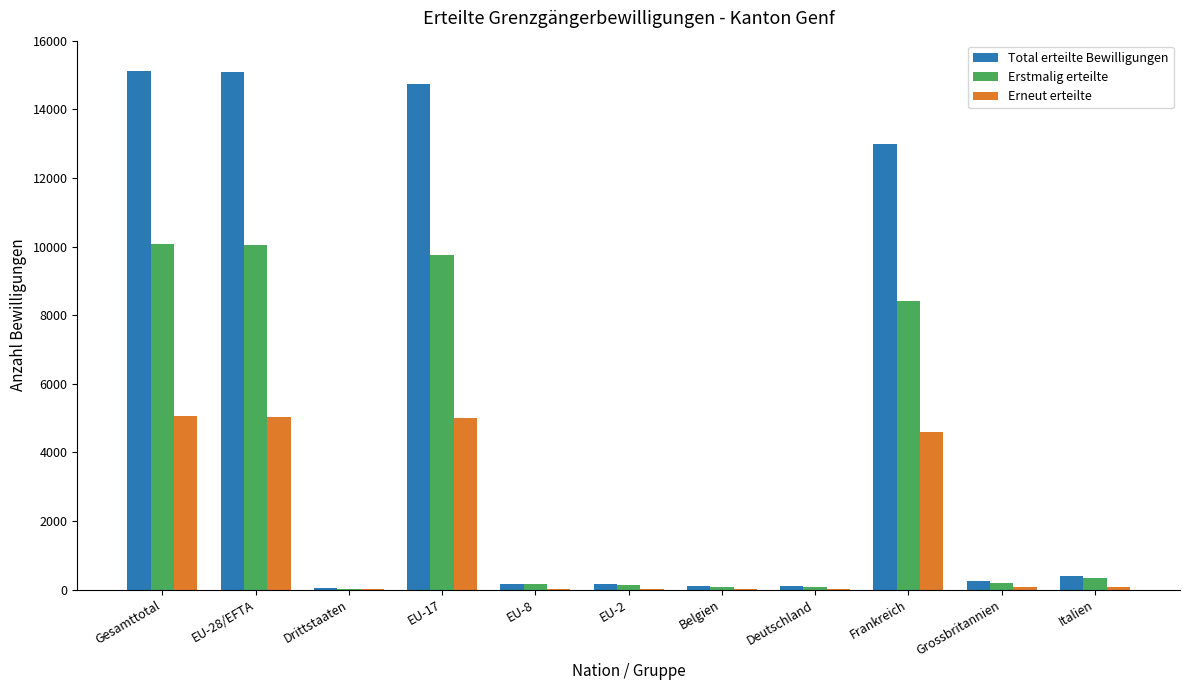

Count the number of categories in the chart.

11